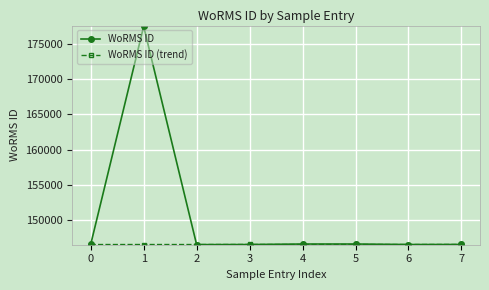

Which category has the highest value across all series?

1